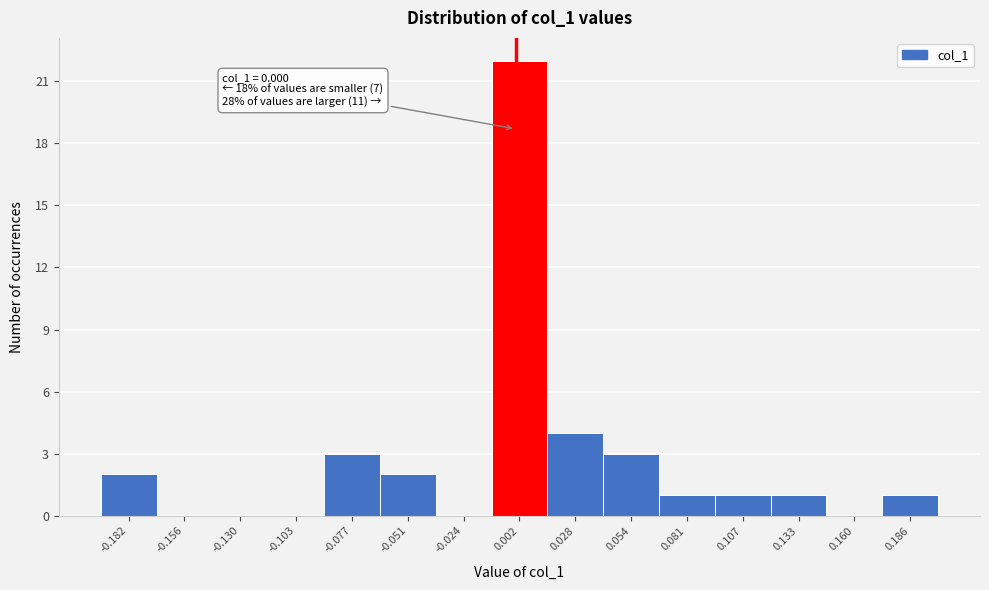

Which range on the x-axis has the tallest bar?

-0.010 to 0.015